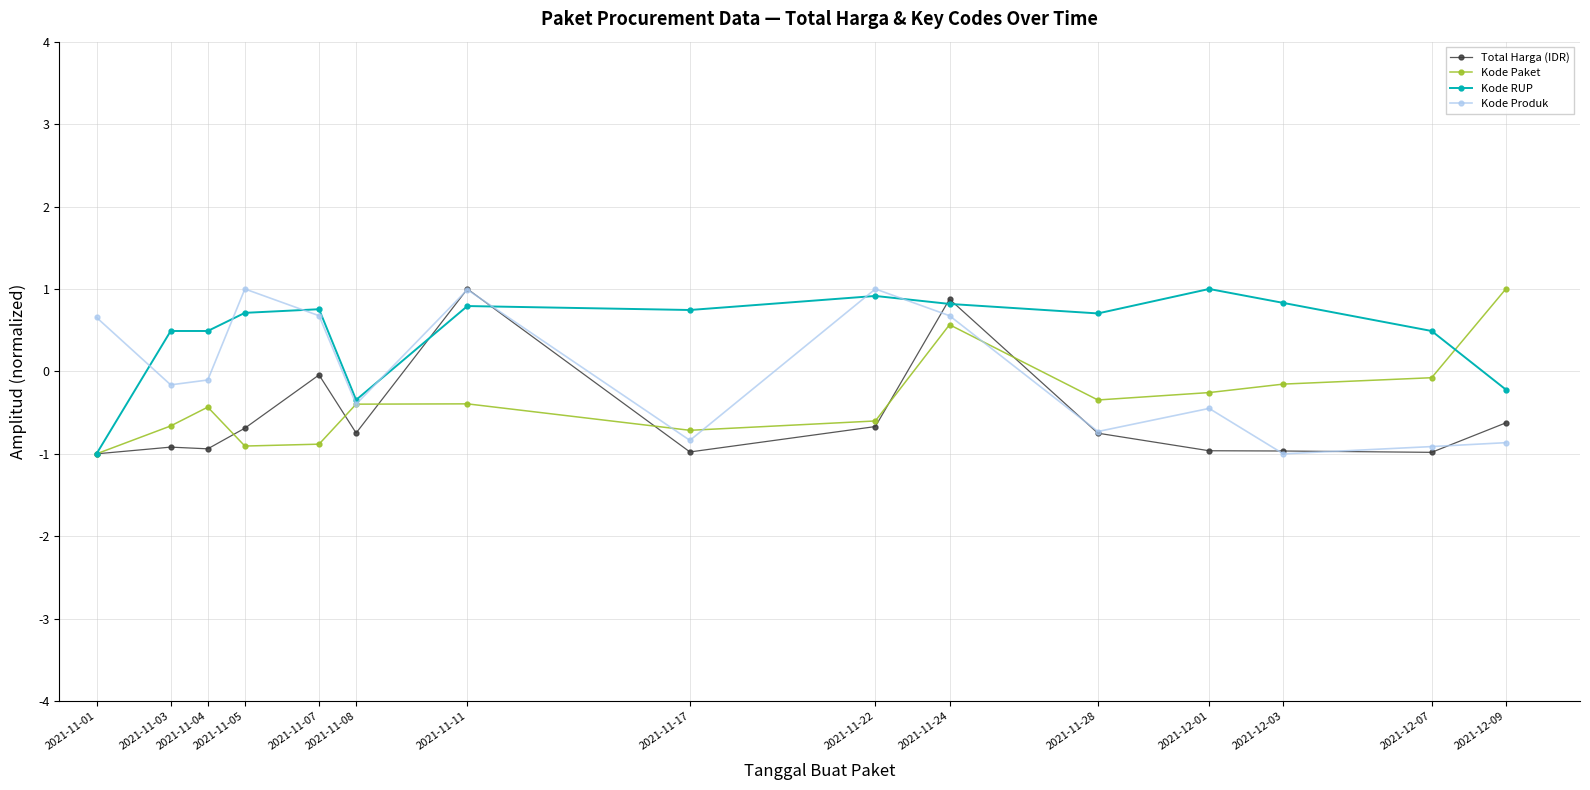

In Kode Produk, how many points are lower than both neighbors (excluding endpoints)?

5